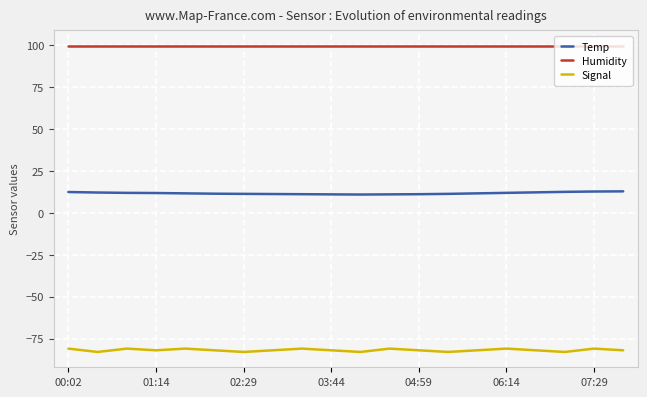

Which series has the widest spread of values?

Signal